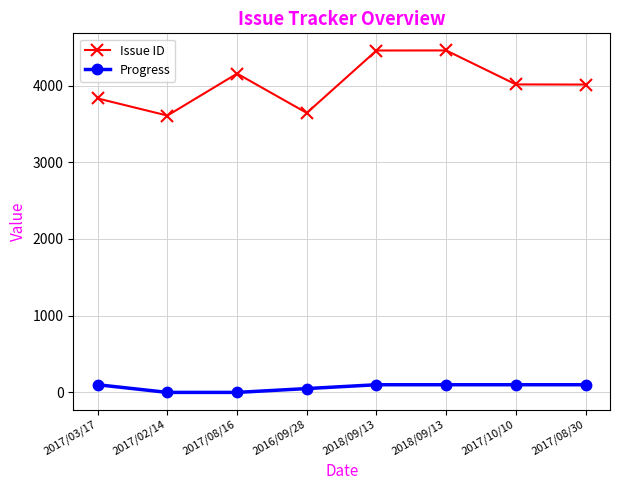

Is this an area chart (filled region under the line)?

No